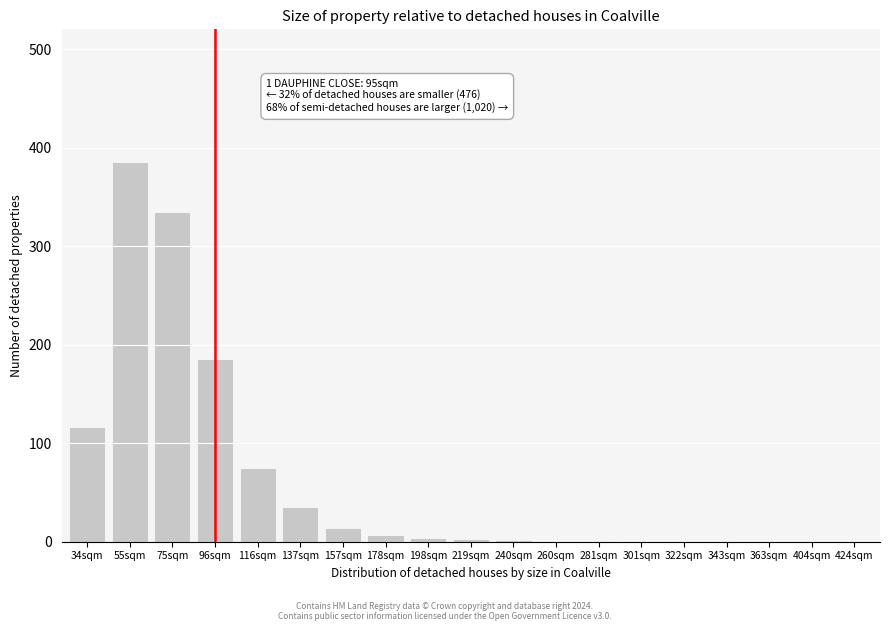

What is the sum of all values?

1164